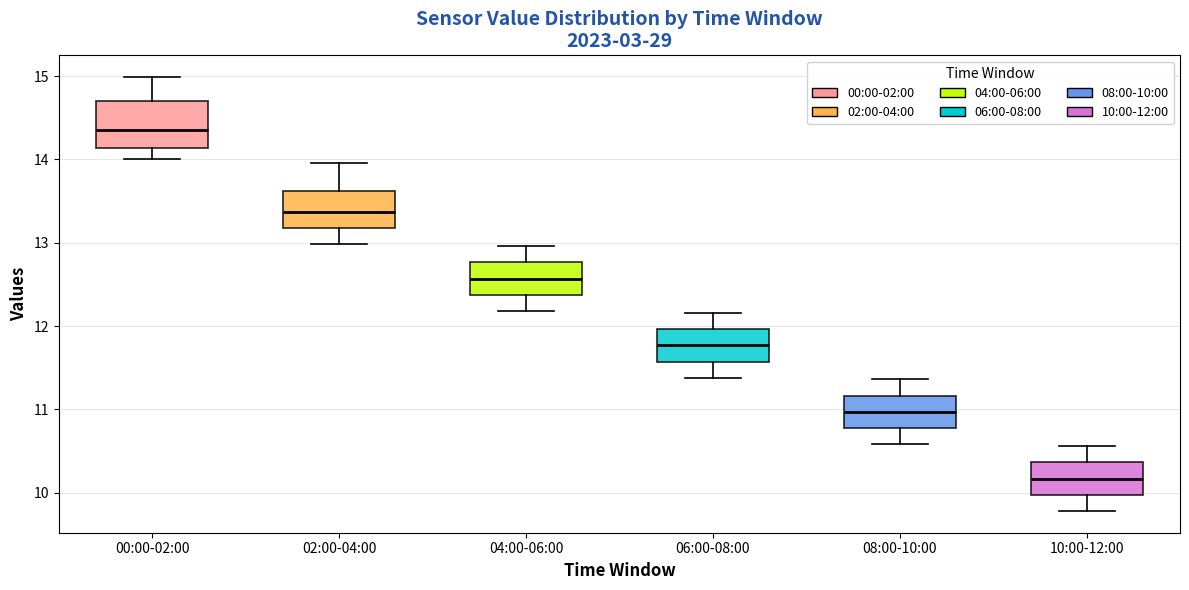

Reading left to right, read every box against the y-axis: the position of its median line, the range the box covers, and the ends of its whiskers. The values are not printed on the chart, so give them approximately, as read against the axis.

00:00-02:00: median 14.4, box 14.1 to 14.7, whiskers 14.0 to 15.0
02:00-04:00: median 13.4, box 13.2 to 13.6, whiskers 13.0 to 14.0
04:00-06:00: median 12.6, box 12.4 to 12.8, whiskers 12.2 to 13.0
06:00-08:00: median 11.8, box 11.6 to 12.0, whiskers 11.4 to 12.2
08:00-10:00: median 11.0, box 10.8 to 11.2, whiskers 10.6 to 11.4
10:00-12:00: median 10.2, box 10.0 to 10.4, whiskers 9.8 to 10.6